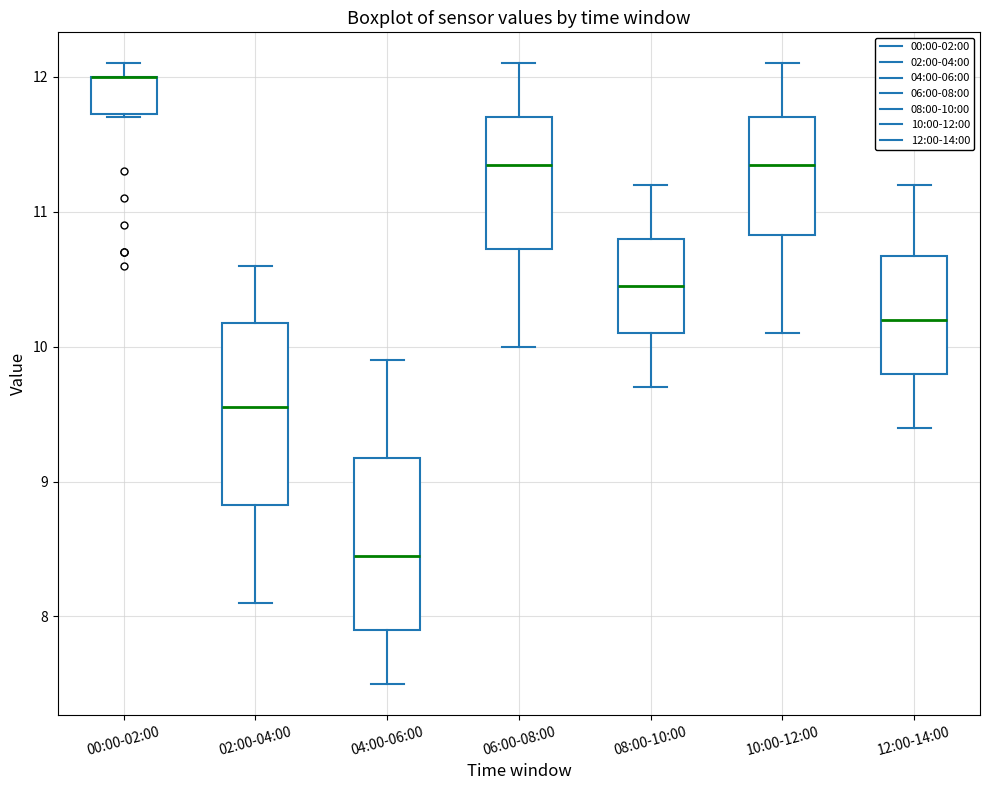

Reading left to right, read every box against the y-axis: the position of its median line, the range the box covers, and the ends of its whiskers. The values are not printed on the chart, so give them approximately, as read against the axis.

00:00-02:00: median 12.0 (drawn on the box's upper edge), box 11.7 to 12.0, whiskers 11.7 to 12.1
02:00-04:00: median 9.6, box 8.8 to 10.2, whiskers 8.1 to 10.6
04:00-06:00: median 8.5, box 7.9 to 9.2, whiskers 7.5 to 9.9
06:00-08:00: median 11.4, box 10.7 to 11.7, whiskers 10.0 to 12.1
08:00-10:00: median 10.5, box 10.1 to 10.8, whiskers 9.7 to 11.2
10:00-12:00: median 11.4, box 10.8 to 11.7, whiskers 10.1 to 12.1
12:00-14:00: median 10.2, box 9.8 to 10.7, whiskers 9.4 to 11.2